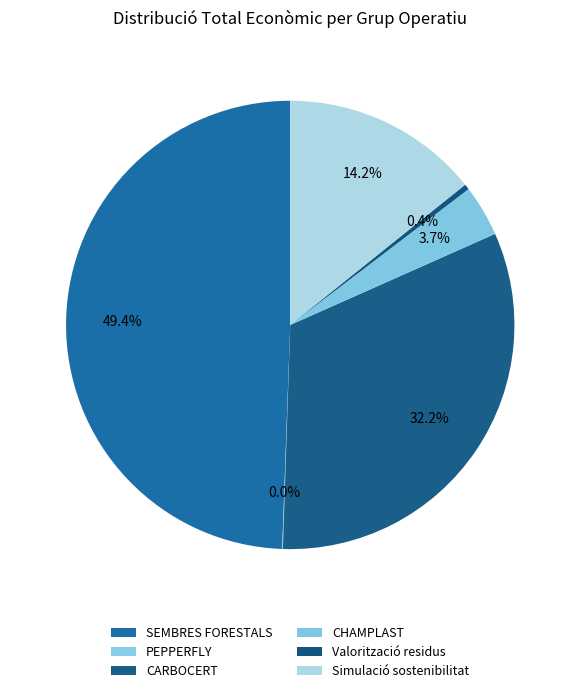

How many slices are in this pie chart?

6